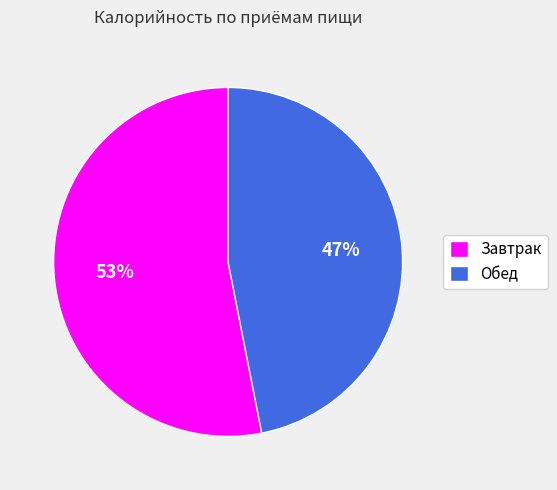

Which category has the biggest portion of the pie?

Завтрак